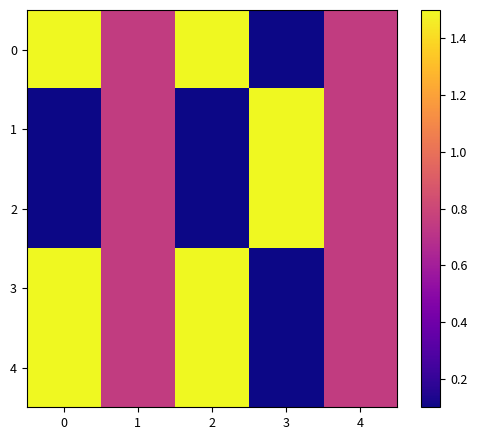

List the series in order of their peak value, highest first.

0, 1, 2, 3, 4